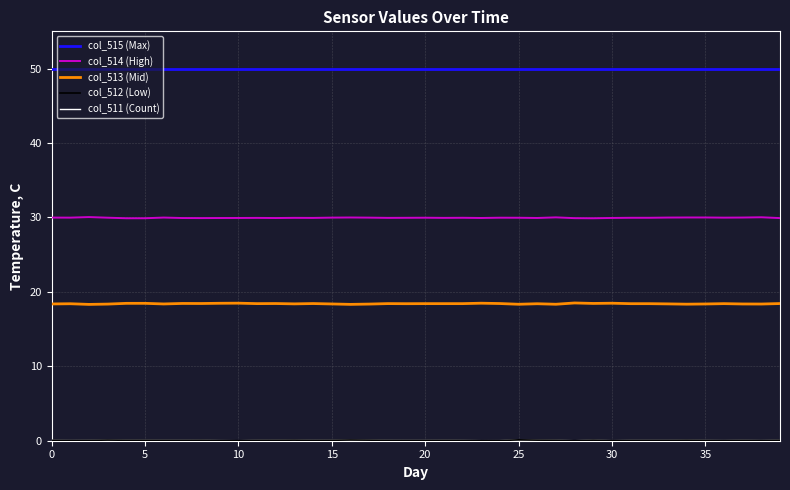

Which series has the largest total across all categories?

col_515 (Max)